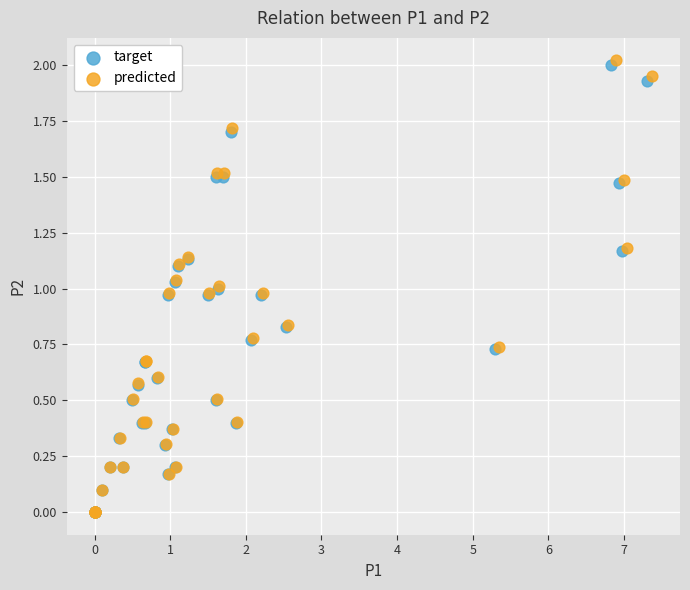

Which series has the widest spread of Y values?

predicted